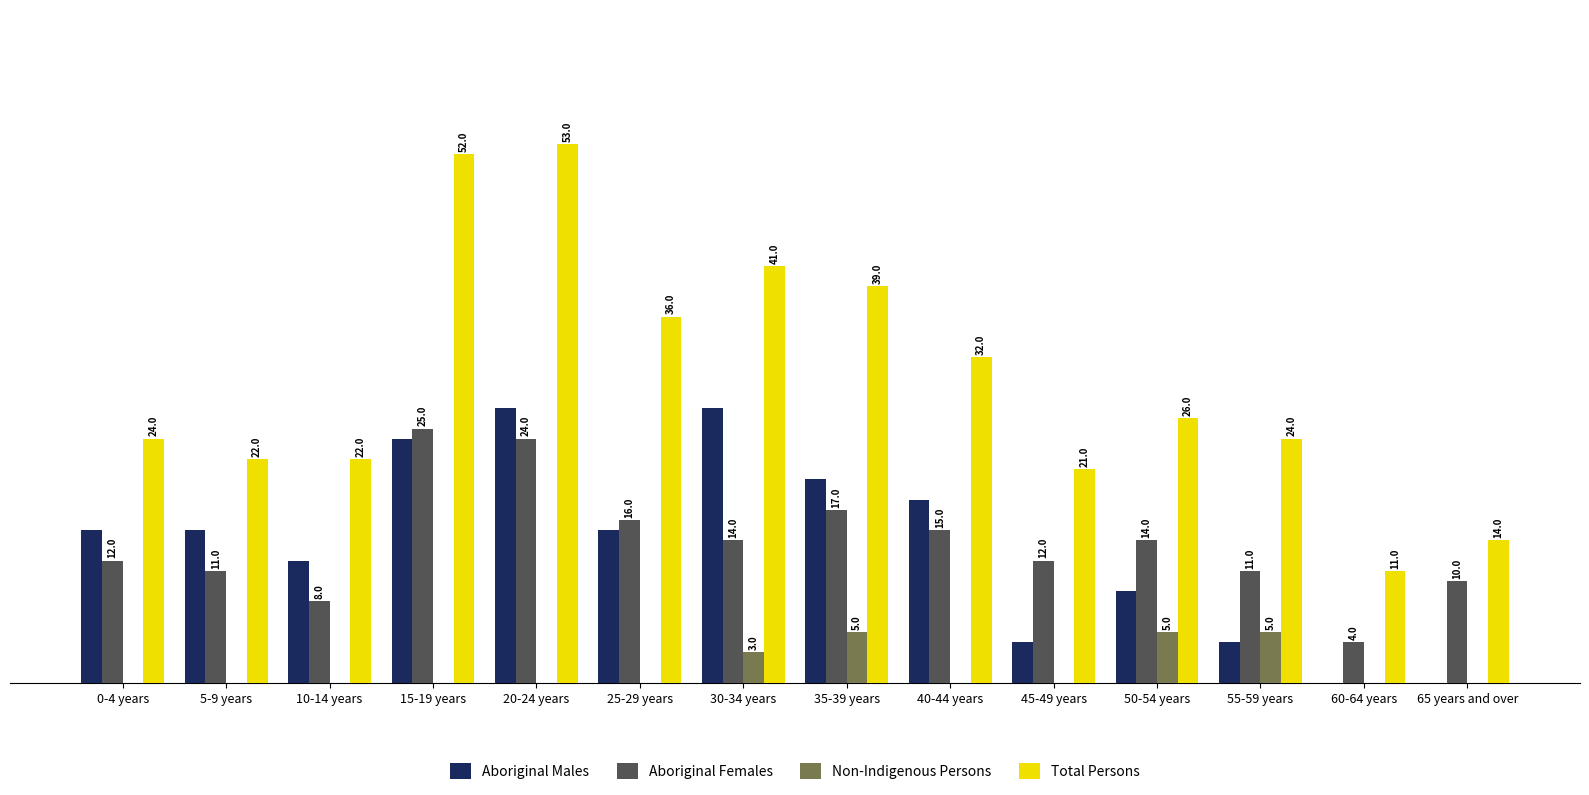

Is the value of Aboriginal Females at 10-14 years greater than the value of Aboriginal Males at 30-34 years?

No